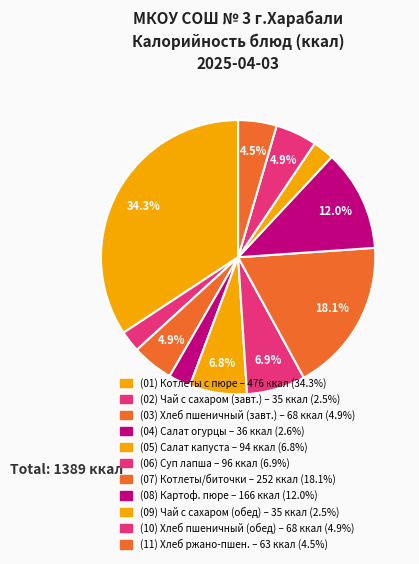

How many slices are in this pie chart?

11